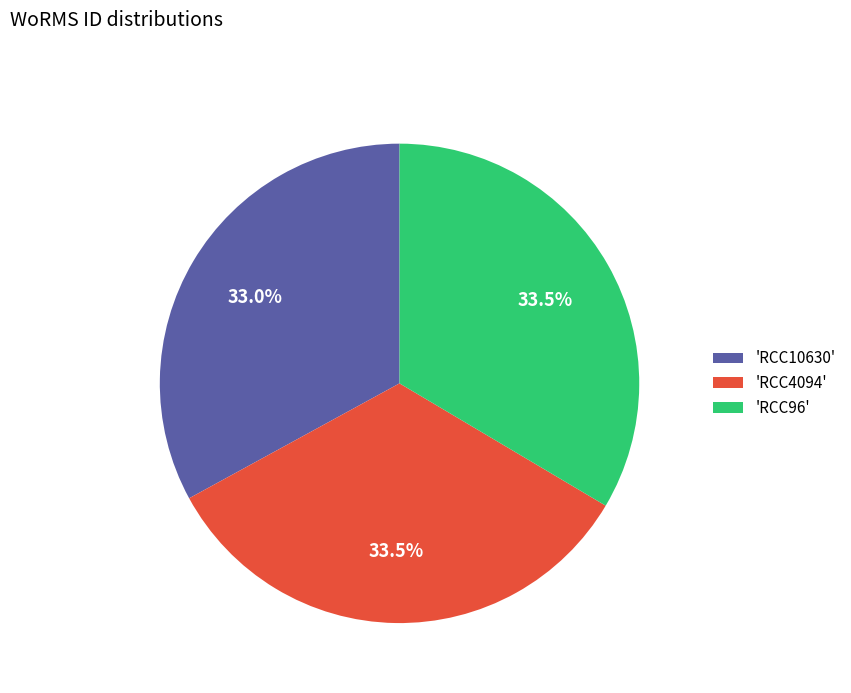

Does any single category account for the majority?

No